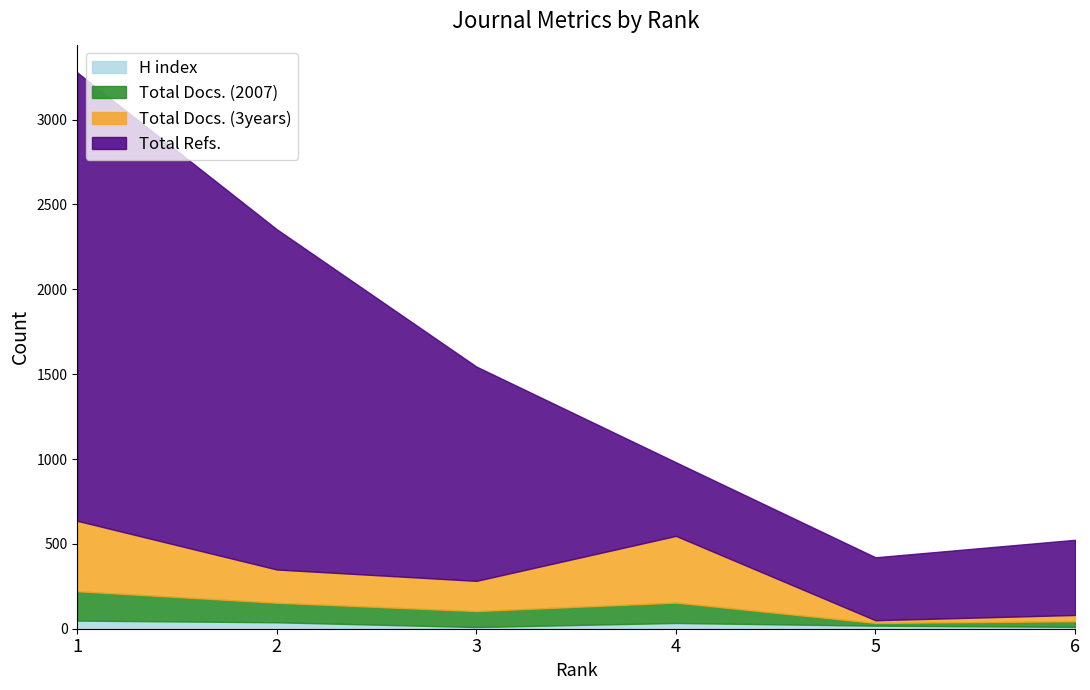

Is it true that H index equals 38 at 2?

True